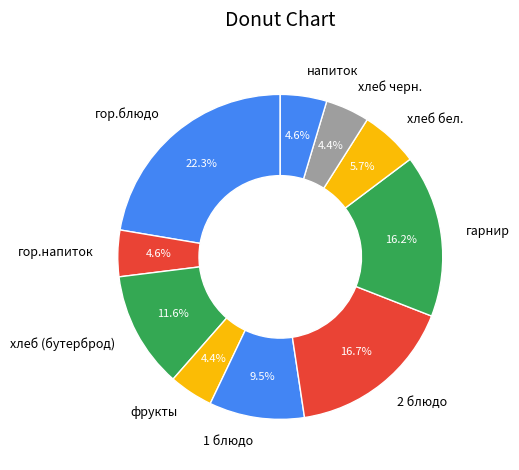

What percentage is NOT represented by 1 блюдо?

90.5%